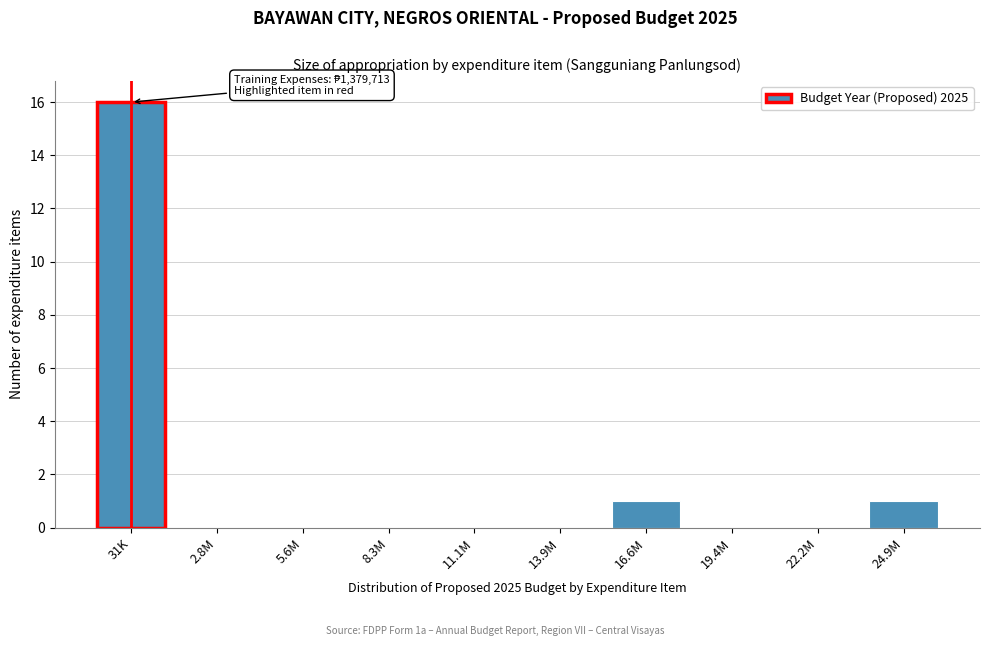

What is the sum of all values?

18